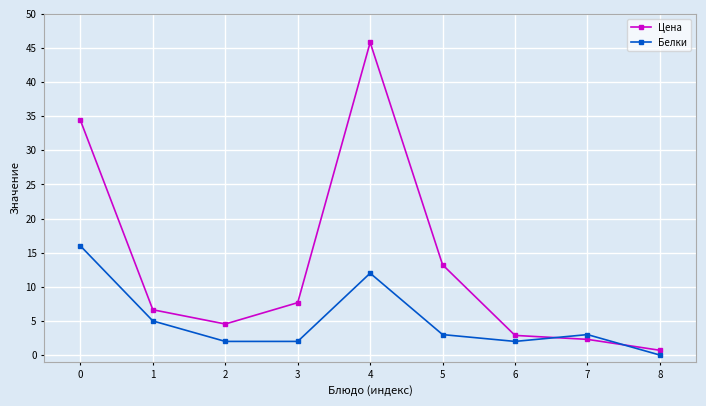

What is the value of the Белки point at the 4th from the left?

2.0